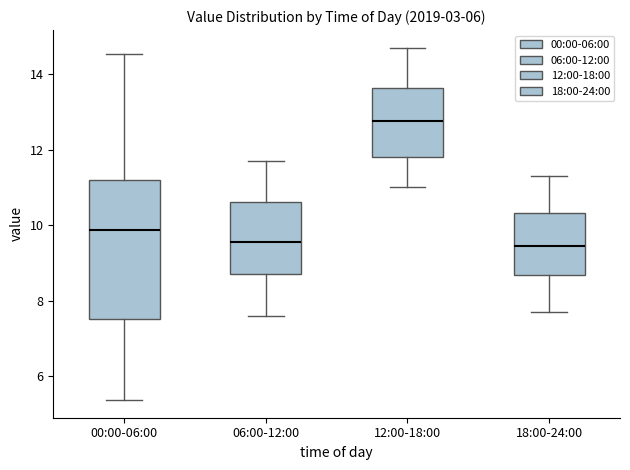

Reading left to right, read every box against the y-axis: the position of its median line, the range the box covers, and the ends of its whiskers. The values are not printed on the chart, so give them approximately, as read against the axis.

00:00-06:00: median 9.8, box 7.6 to 11.2, whiskers 5.4 to 14.6
06:00-12:00: median 9.6, box 8.8 to 10.6, whiskers 7.6 to 11.8
12:00-18:00: median 12.8, box 11.8 to 13.6, whiskers 11.0 to 14.8
18:00-24:00: median 9.4, box 8.6 to 10.4, whiskers 7.8 to 11.4